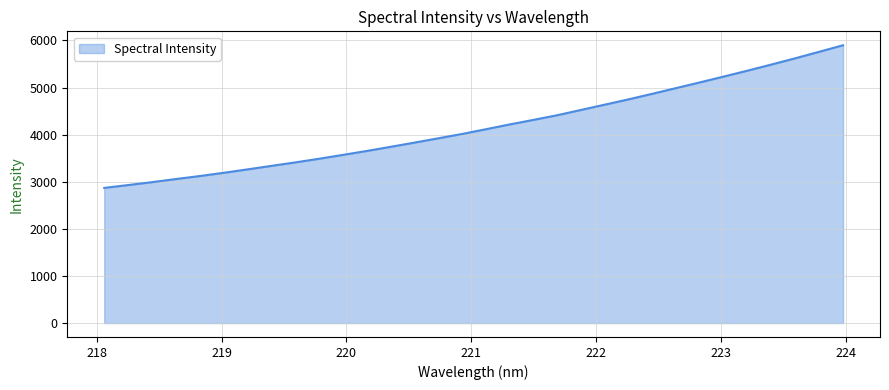

What is the minimum value shown in the chart?

2869.7